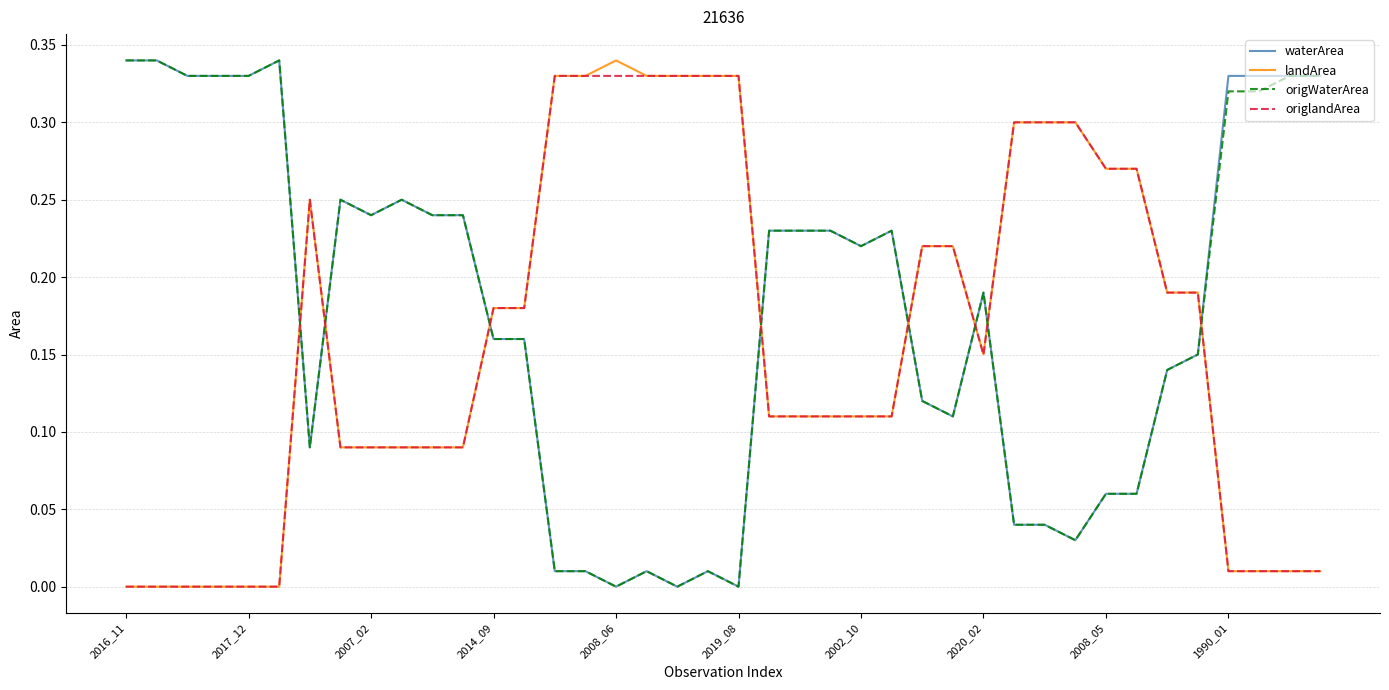

What are all the series names shown in the legend?

waterArea, landArea, origWaterArea, origlandArea